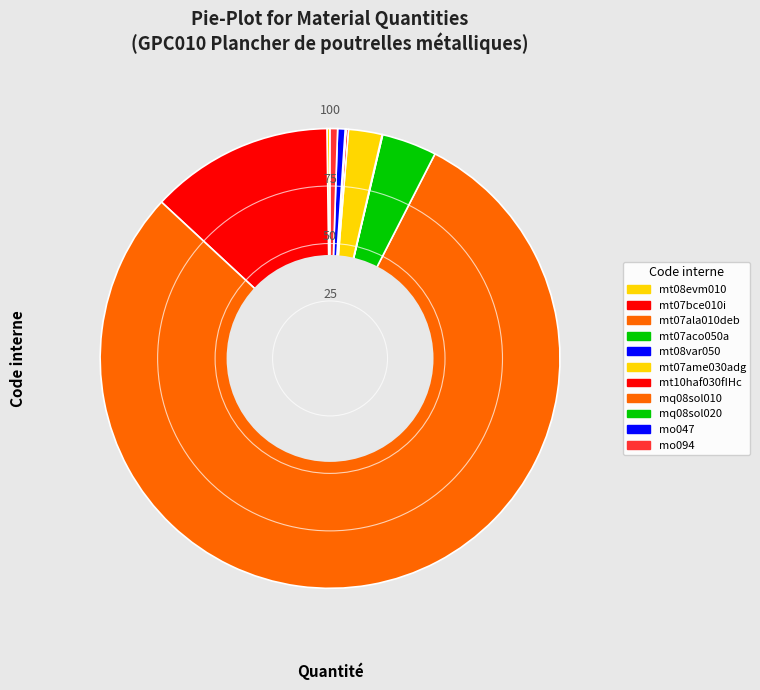

To the nearest percent, what is the combined percentage of mt07aco050a and mt07ame030adg?

6%